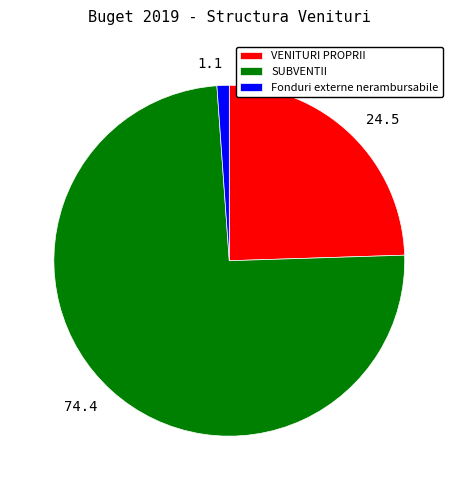

Combined, do SUBVENTII and VENITURI PROPRII account for over 50%?

Yes